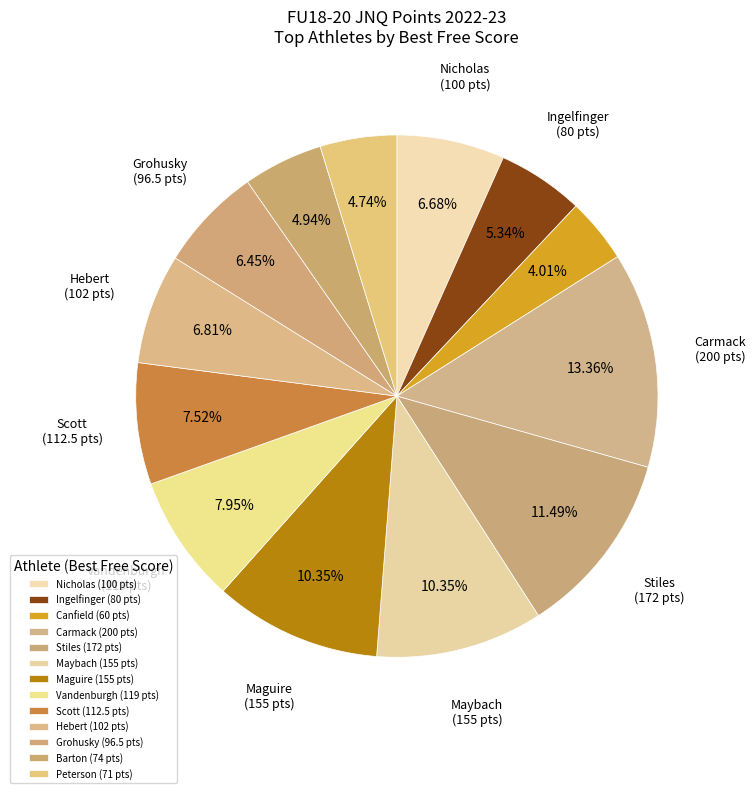

How many slices are in this pie chart?

13